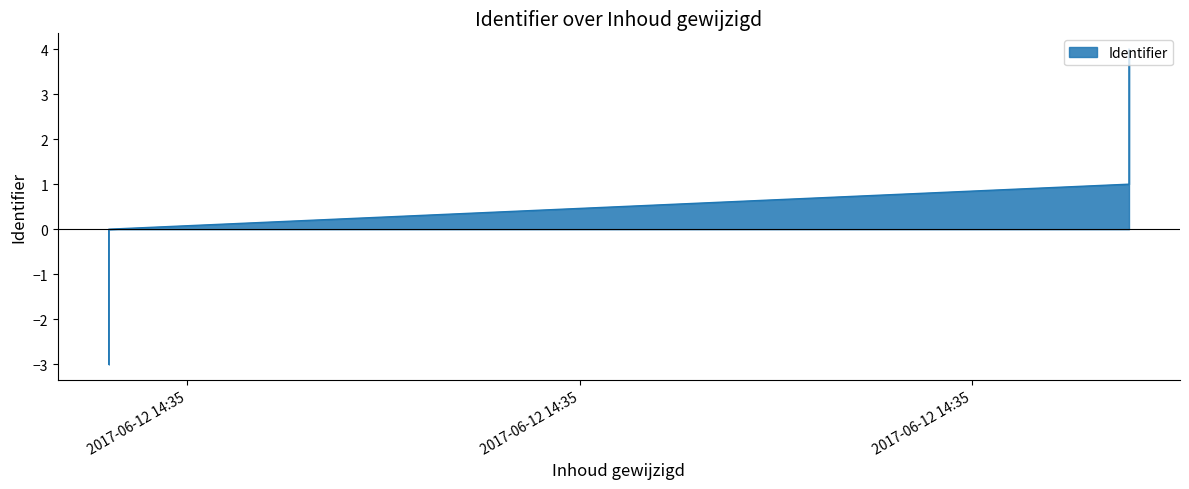

What is the change in value from 2017-06-12 14:35:44 to 2017-06-12 14:35:44?

+3